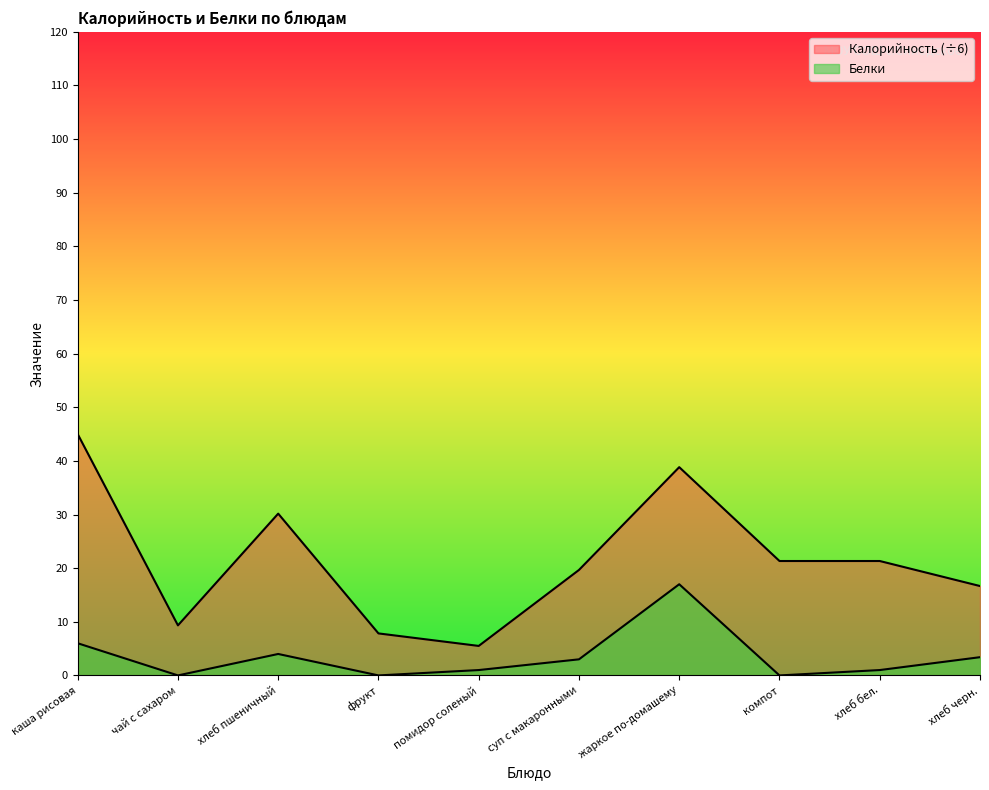

Is the value of Калорийность at хлеб черн. greater than the value of Белки at каша рисовая?

Yes